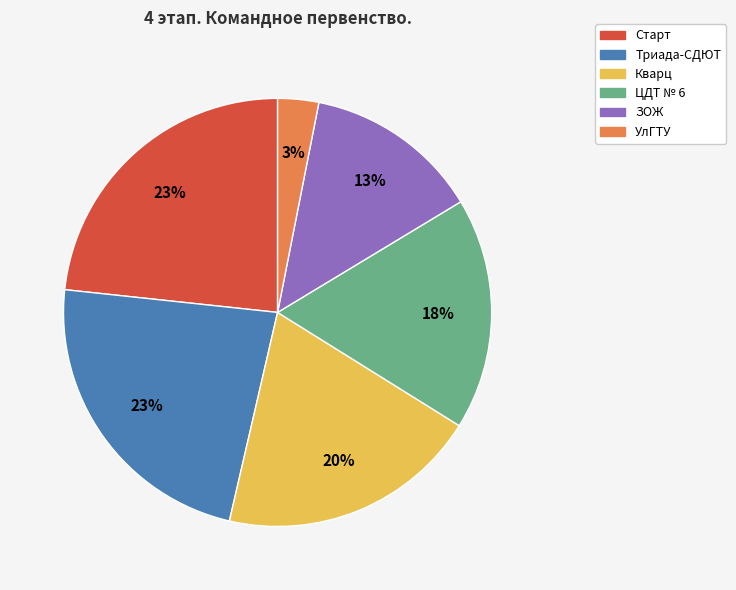

Which category has the smallest portion of the pie?

УлГТУ